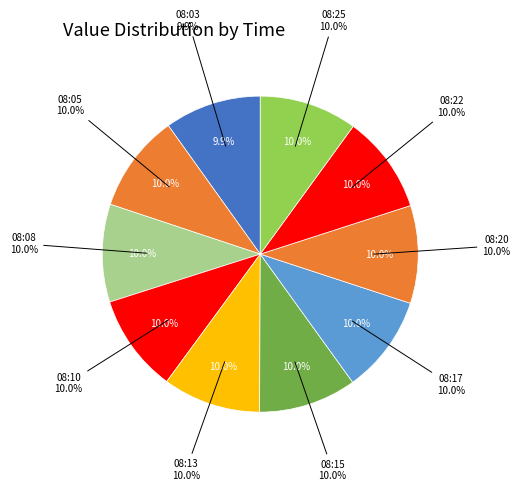

What is the smallest slice in the pie chart?

08:03